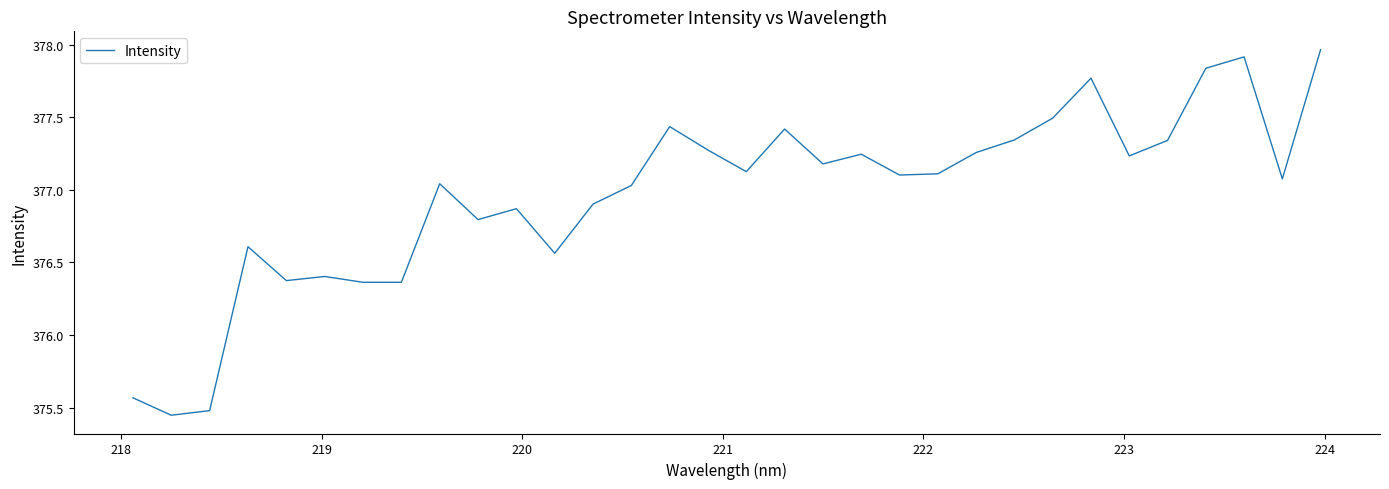

Does the chart have visible grid lines?

No